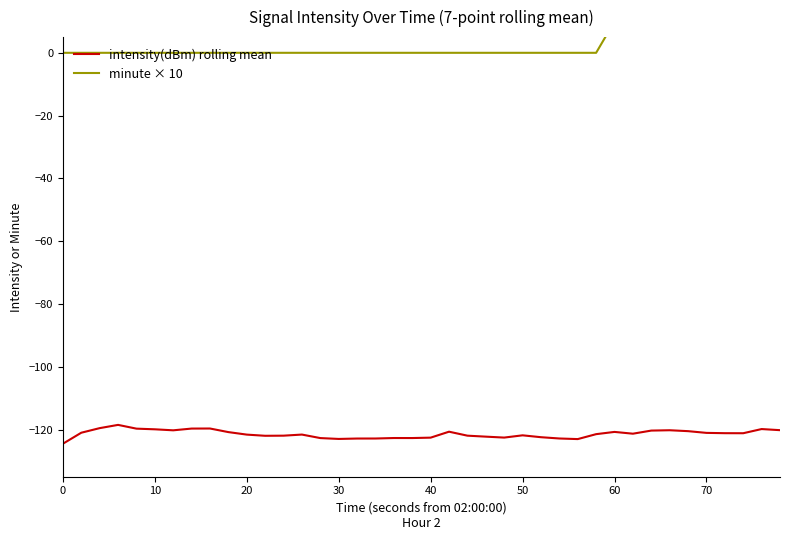

True or false: intensity(dBm) rolling mean and minute × 10 intersect in this chart.

False